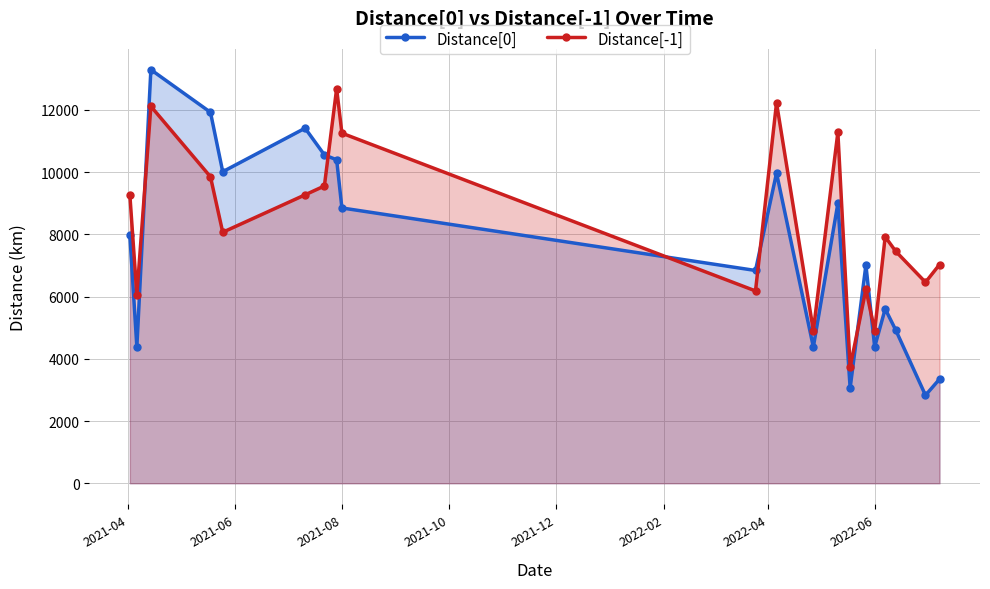

What is the difference between the maximum and second lowest values in the Distance[0] series?

10227